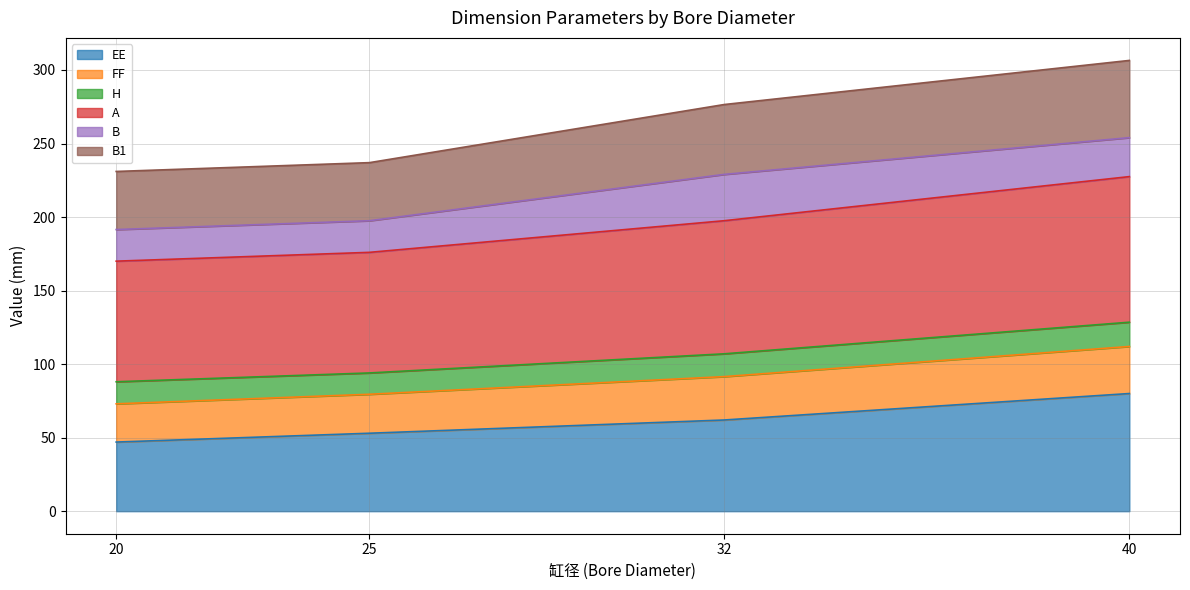

Is it true that EE equals 47.0 at 20?

True